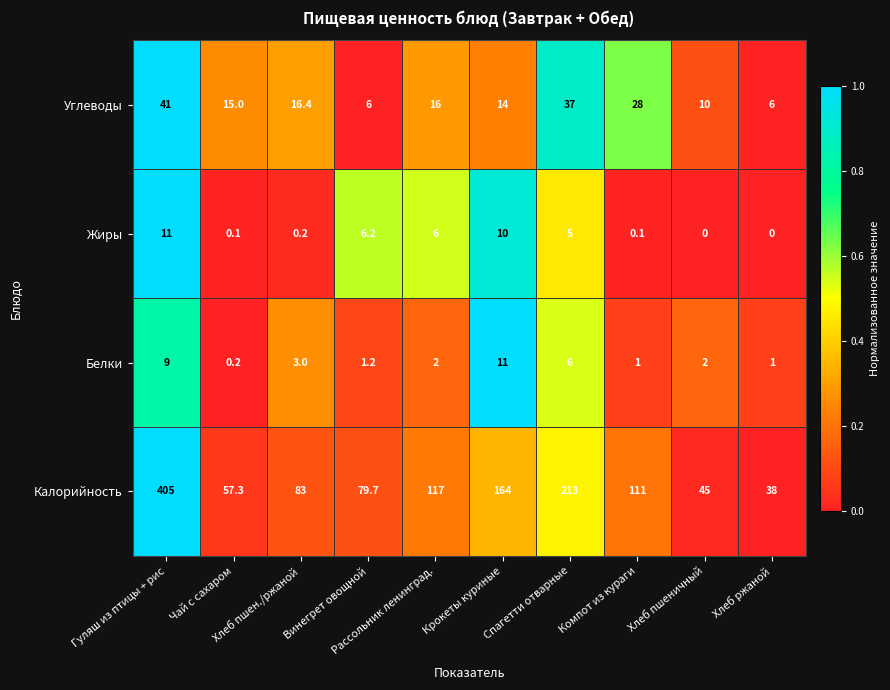

What is the difference between the maximum and minimum values in the Калорийность series?

367.0